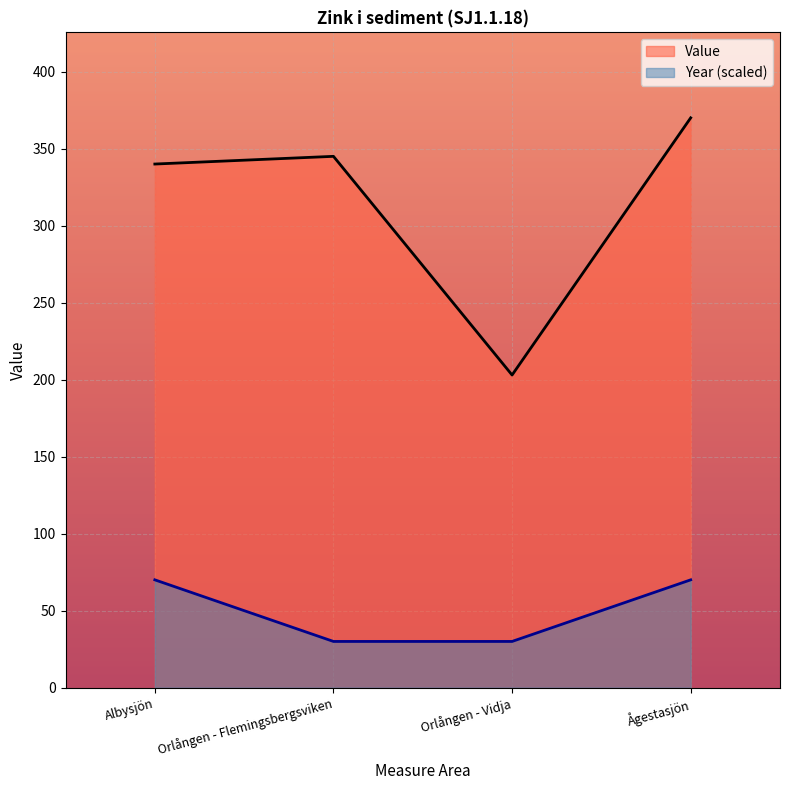

True or false: Value has more than 1 interior local peaks.

False